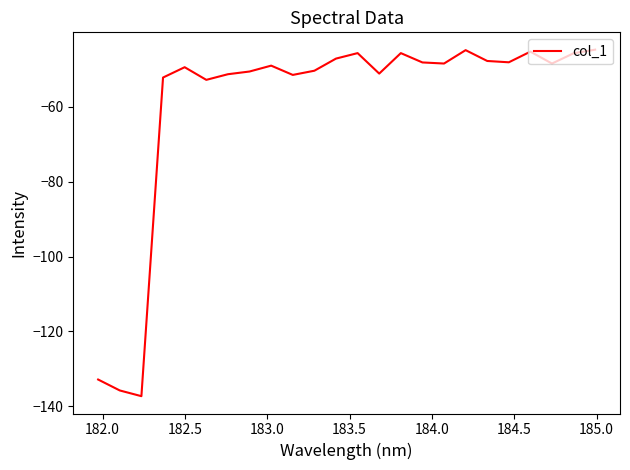

What is the sum of all values?

-1423.7